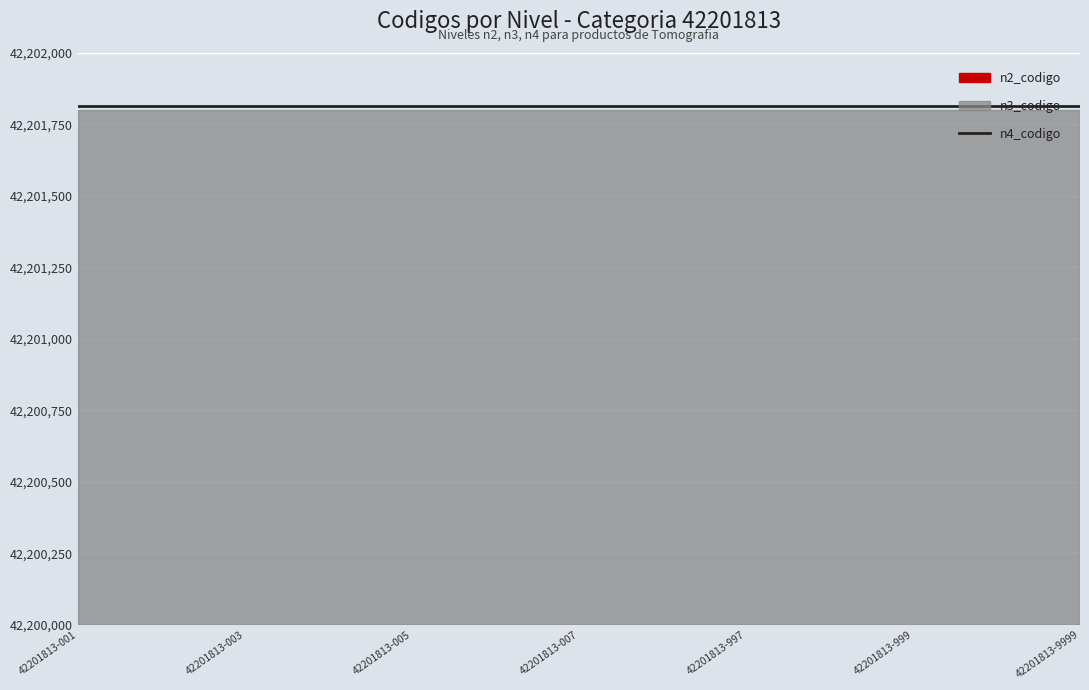

List the labels in order of n3_codigo value, largest first.

42201813-001, 42201813-002, 42201813-003, 42201813-004, 42201813-005, 42201813-006, 42201813-007, 42201813-996, 42201813-997, 42201813-998, 42201813-999, 42201813-9998, 42201813-9999